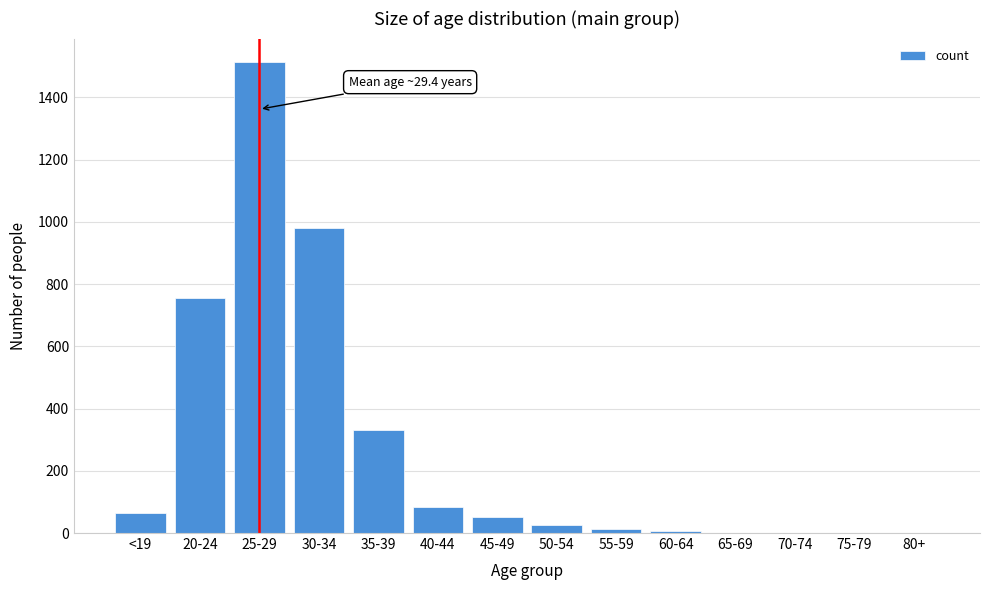

What is the greatest value displayed?

1513